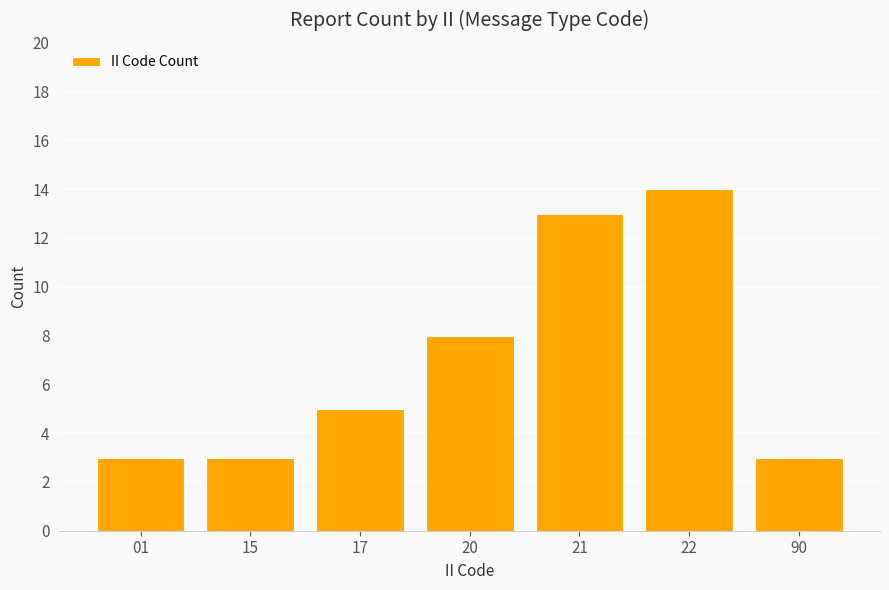

Which category has the highest value across all series?

22